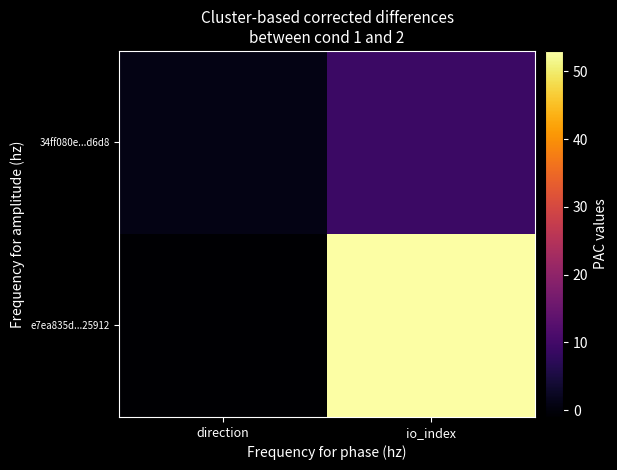

Which has a higher value, io_index or direction?

io_index